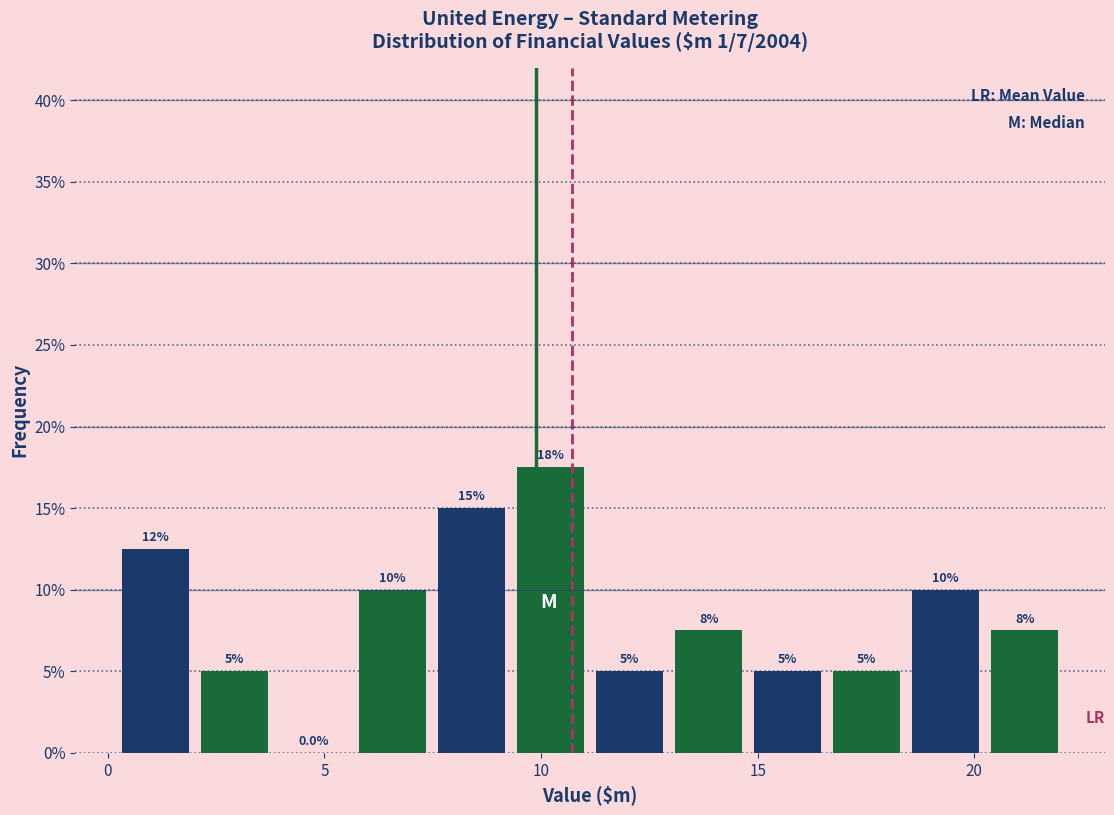

Around what value on the x-axis is the tallest bar? Give the approximate position of its centre, as read against the axis.

10.0